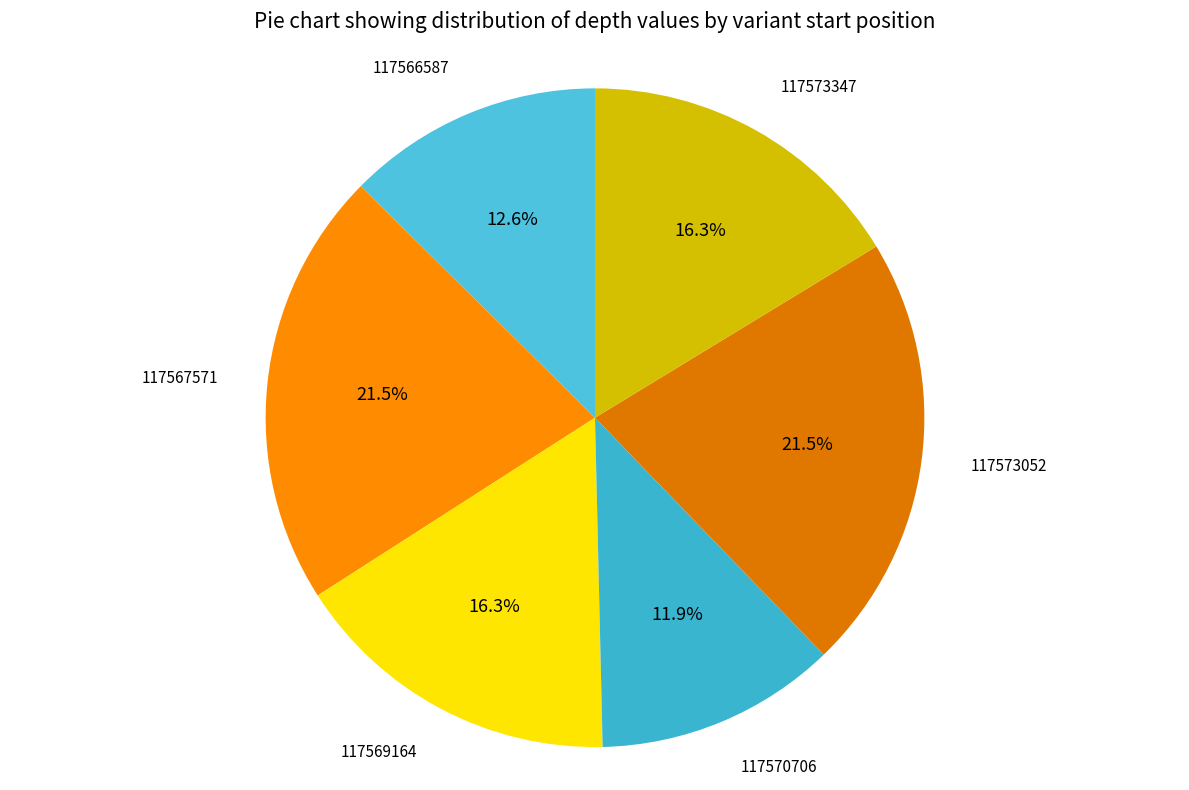

Approximately how many times larger is the value at 117569164 compared to 117573052?

0.8